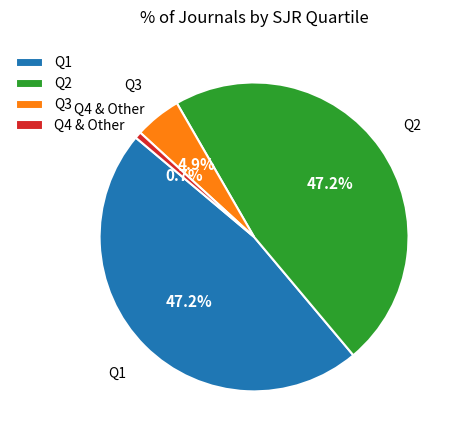

Between Q4 & Other and Q3, which is larger?

Q3